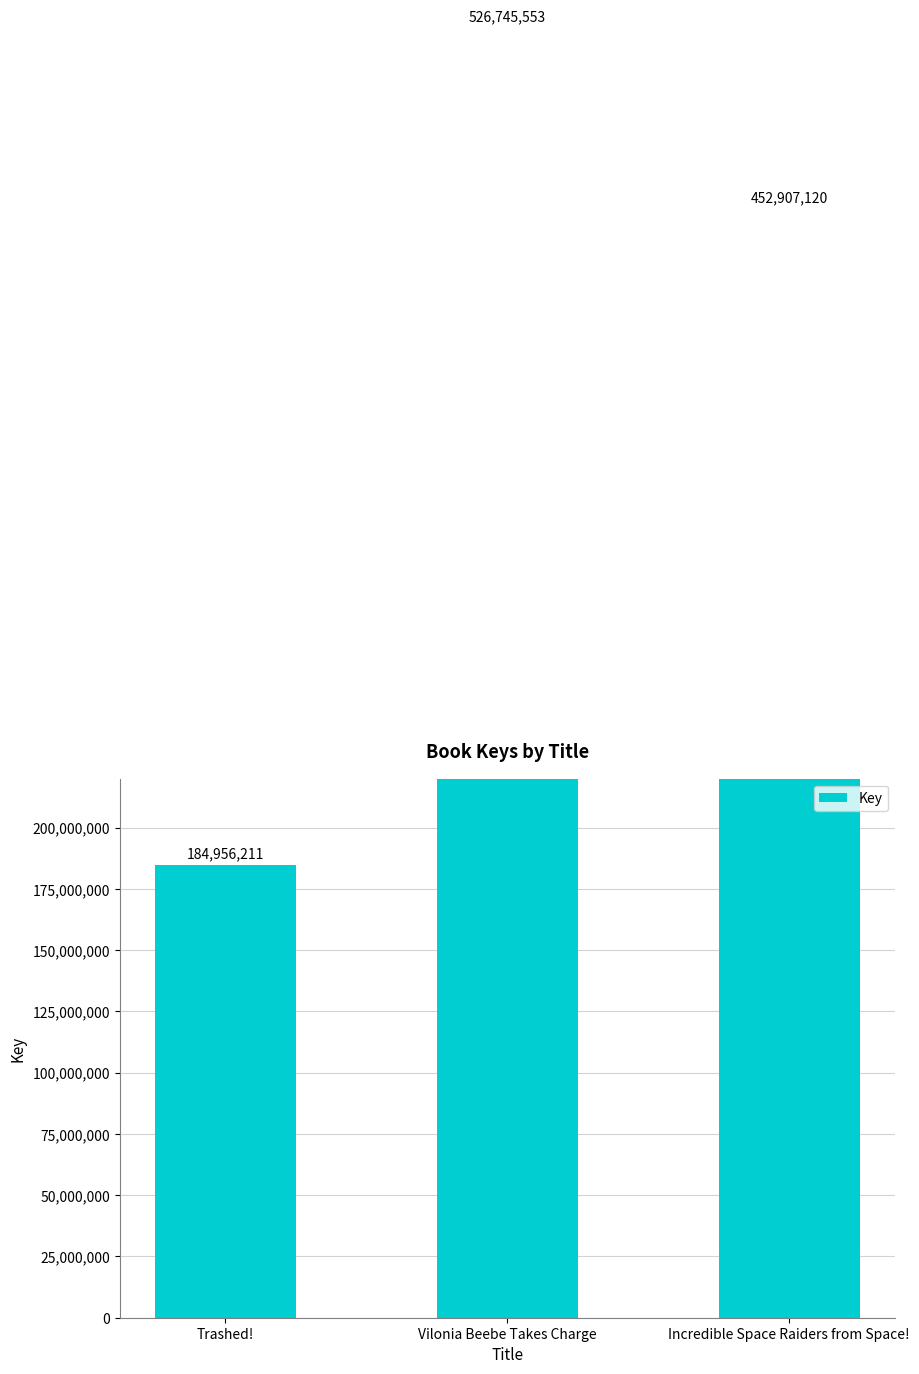

What is the approximate value at Incredible Space Raiders from Space!?

452907120